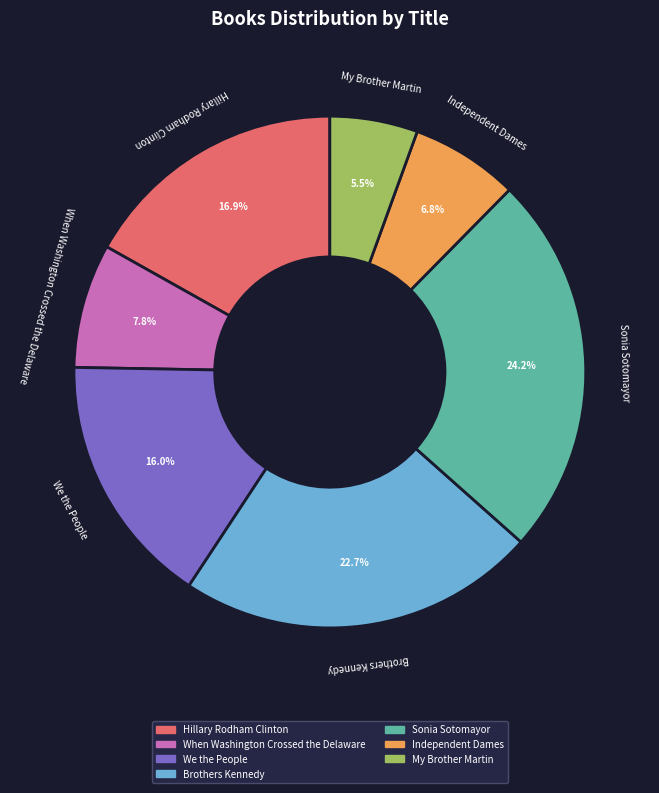

Is it true that When Washington Crossed the Delaware is 8% of the pie?

True